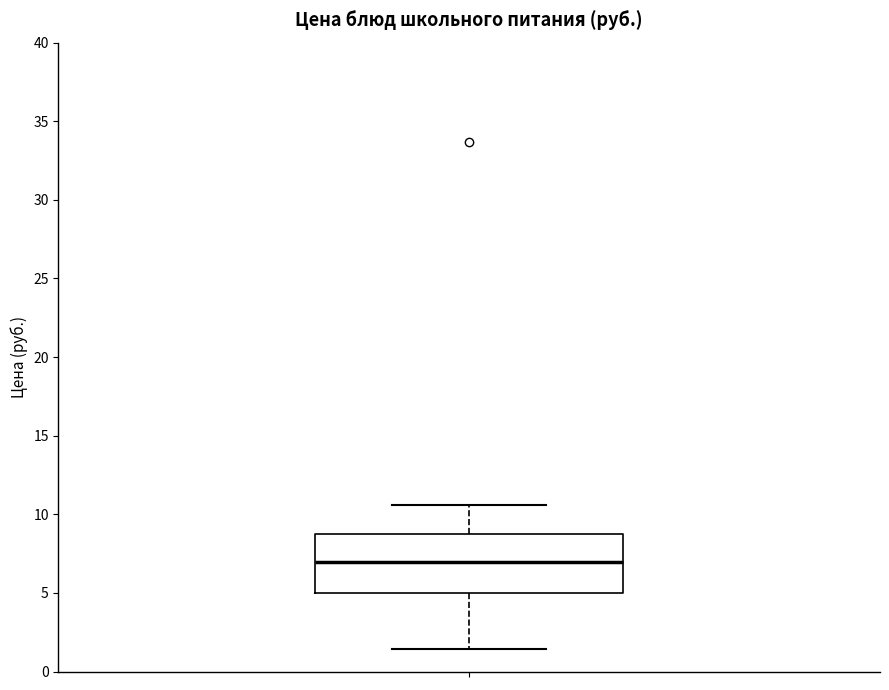

Read this box plot against the y-axis: the position of the median line, the range covered by the box, and the ends of both whiskers. The values are not printed on the chart, so give them approximately, as read against the axis.

median 7.0, box 5.0 to 9.0, whiskers 1.5 to 10.5